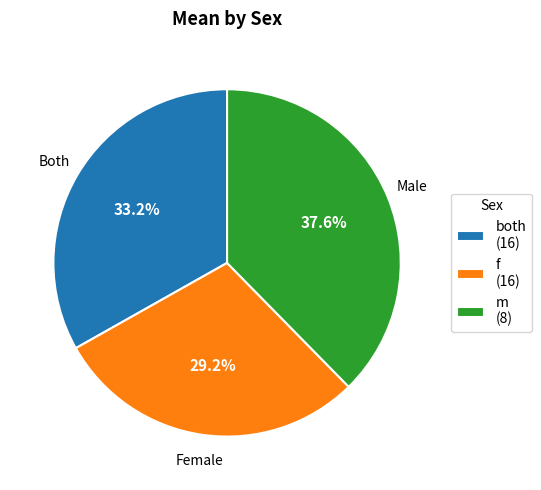

How many segments does this pie chart have?

3